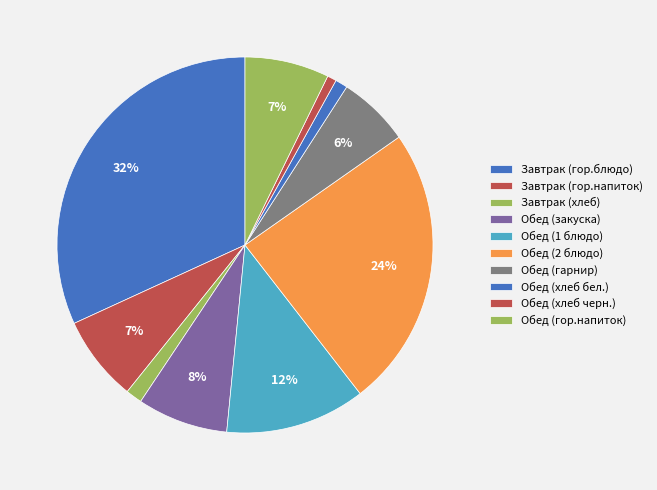

Count the number of slices in the pie.

10